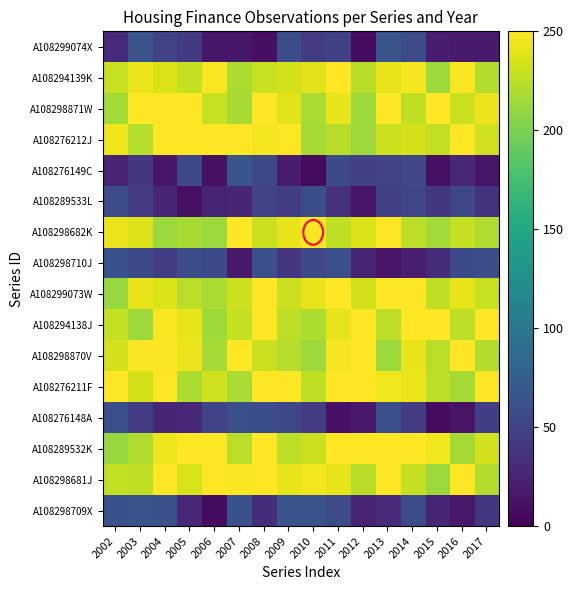

Which label corresponds to the largest value in the chart?

2011